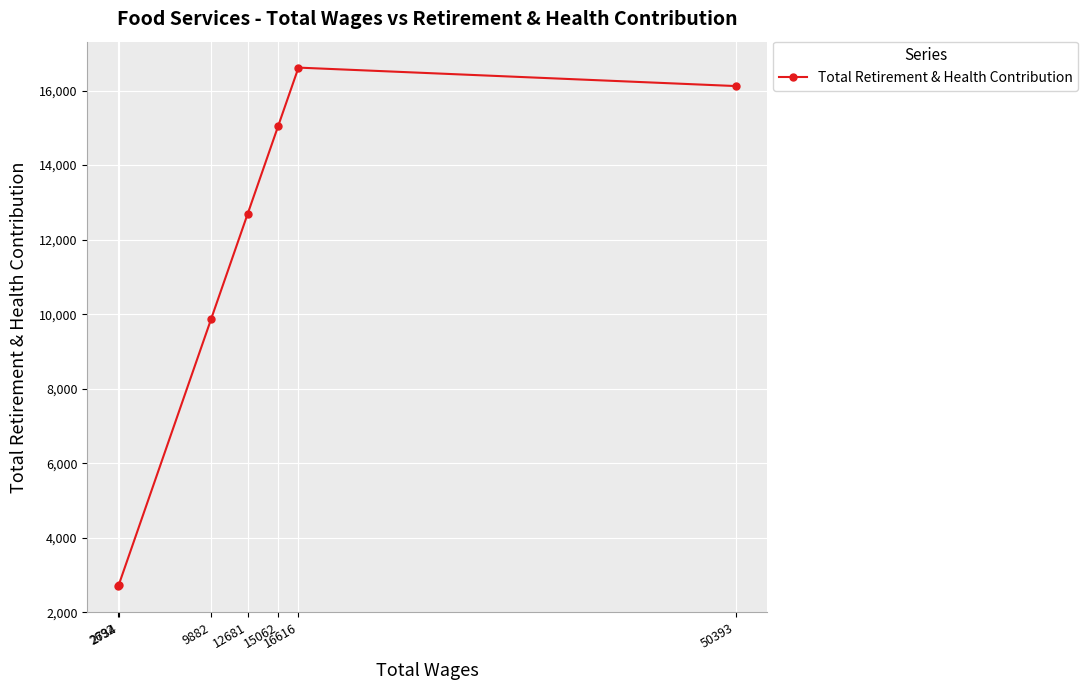

What is the sum of all values?

75788